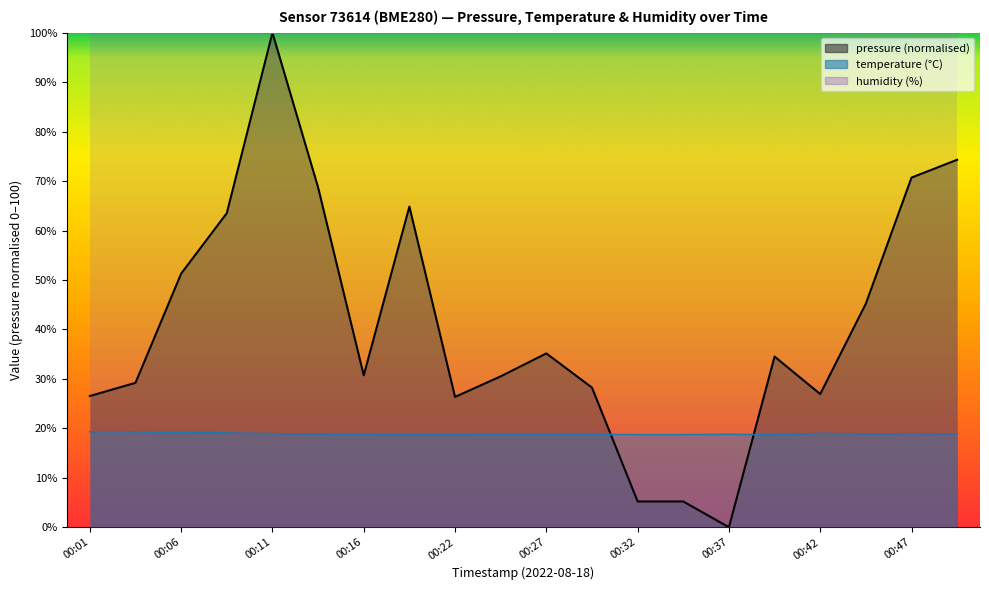

Which has a higher value, 00:06 or 00:22?

00:06